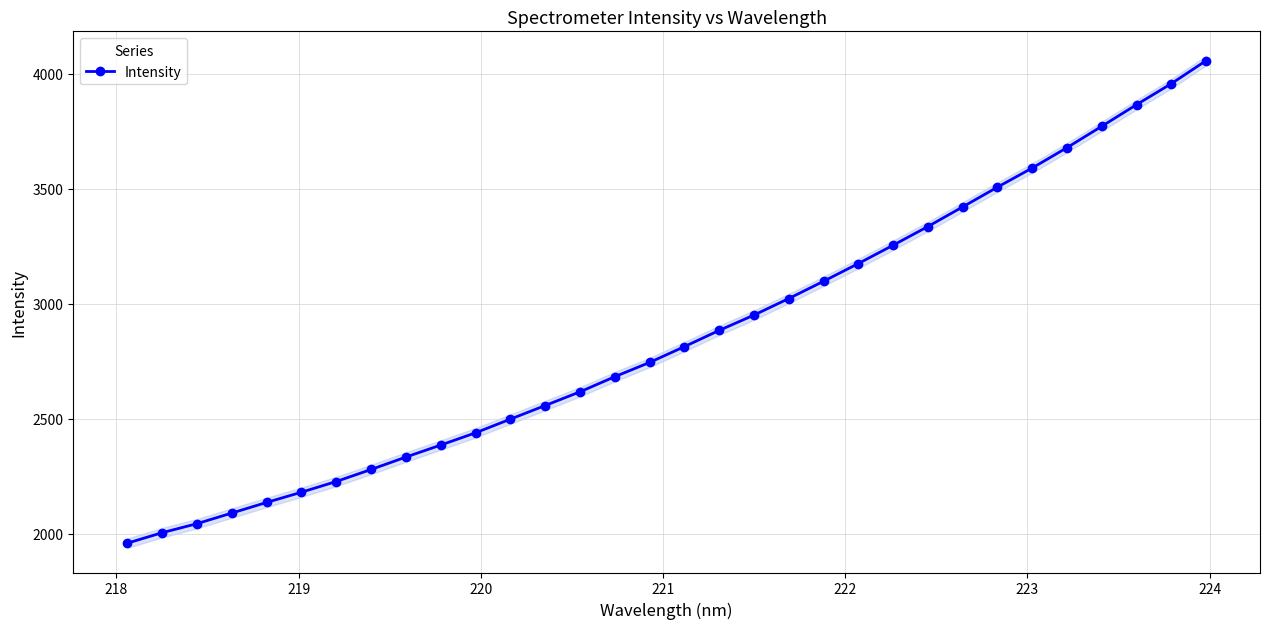

What is the lowest value of the Intensity series?

1958.5